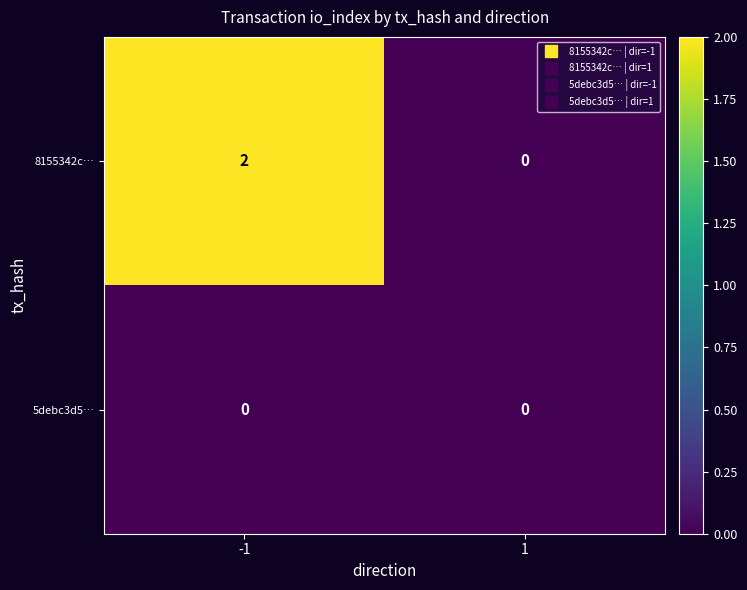

True or false: 8155342c… has a value of 2 at -1.

True